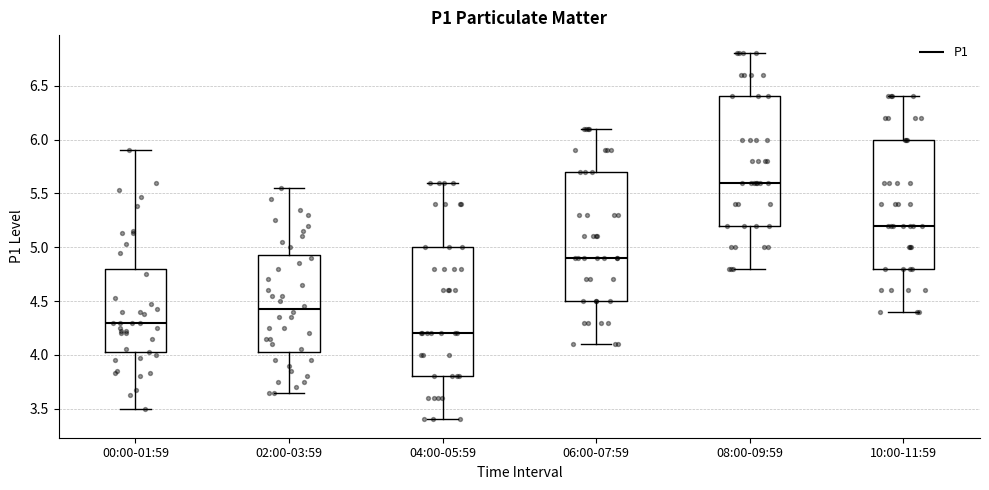

Reading left to right, transcribe this box plot: for each box, give where its median line is, the range the box spans, and where its two whiskers end, as read against the y-axis. The values are not printed on the chart, so give them approximately, as read against the axis.

00:00-01:59: median 4.30, box 4.00 to 4.80, whiskers 3.50 to 5.90
02:00-03:59: median 4.45, box 4.05 to 4.95, whiskers 3.65 to 5.55
04:00-05:59: median 4.20, box 3.80 to 5.00, whiskers 3.40 to 5.60
06:00-07:59: median 4.90, box 4.50 to 5.70, whiskers 4.10 to 6.10
08:00-09:59: median 5.60, box 5.20 to 6.40, whiskers 4.80 to 6.80
10:00-11:59: median 5.20, box 4.80 to 6.00, whiskers 4.40 to 6.40